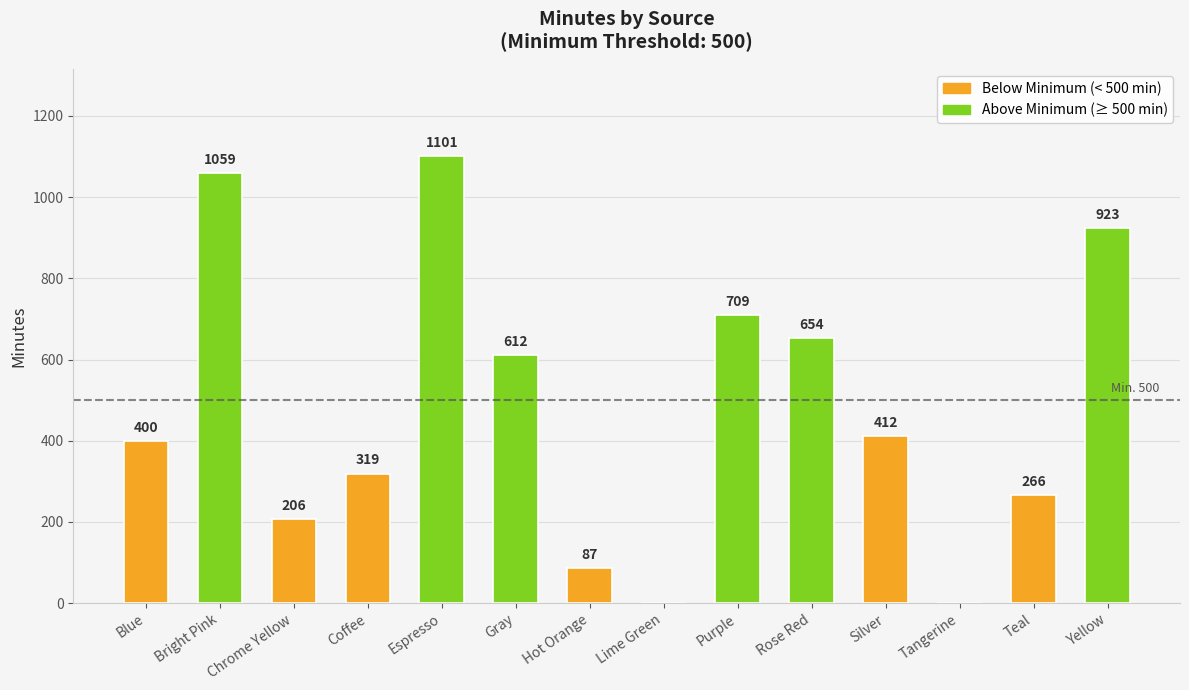

What is the ratio of the value at Bright Pink to the value at Gray?

1.7